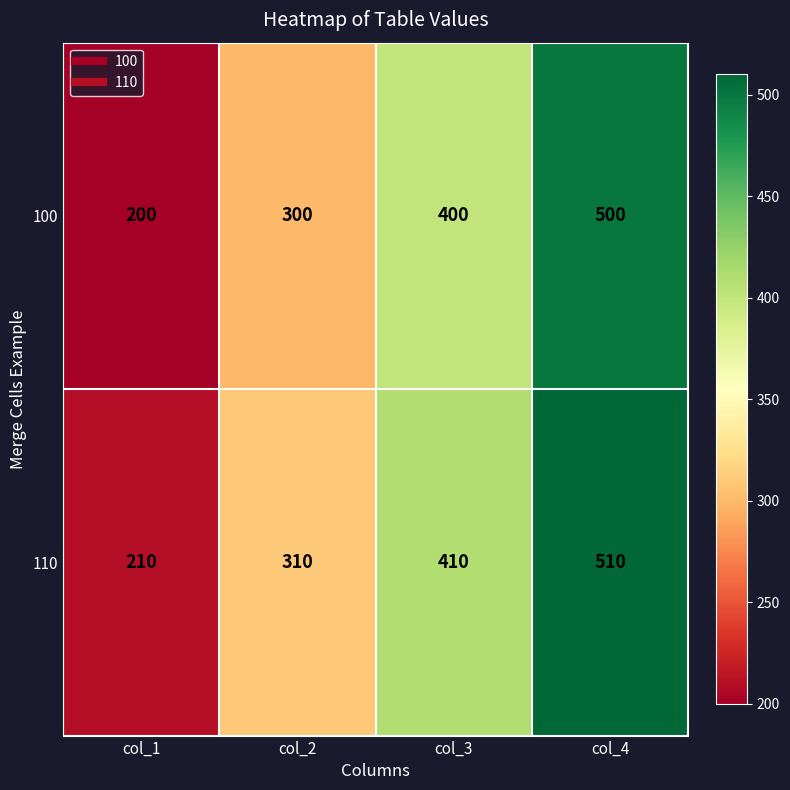

Reading left to right, extract all data points from this chart.

100: 200	300	400	500
110: 210	310	410	510